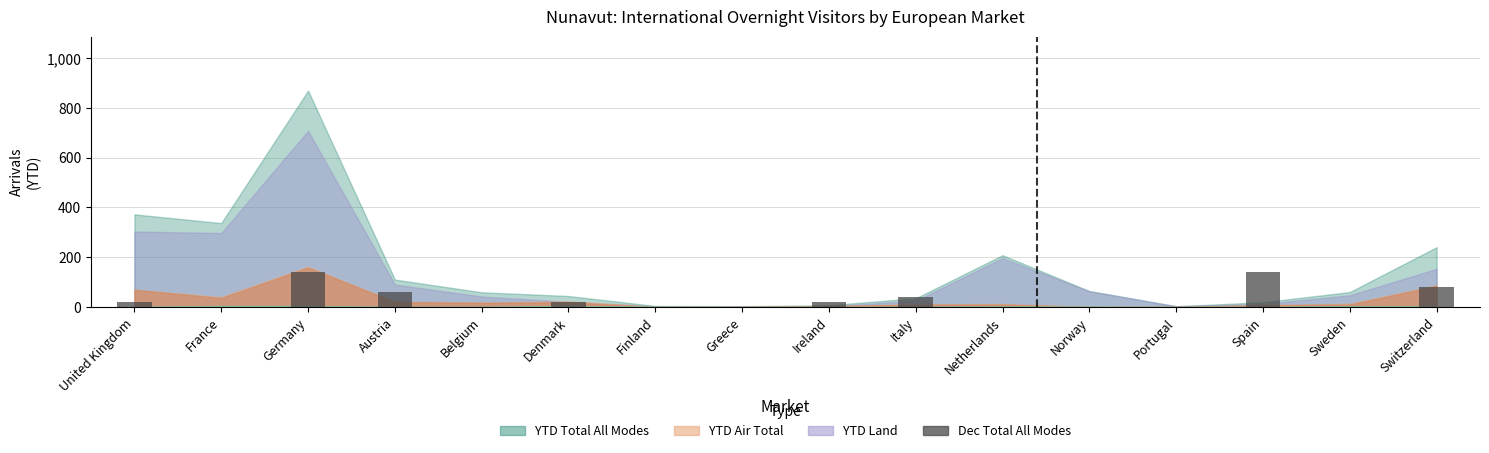

Which has a higher value, Spain or Greece?

Spain